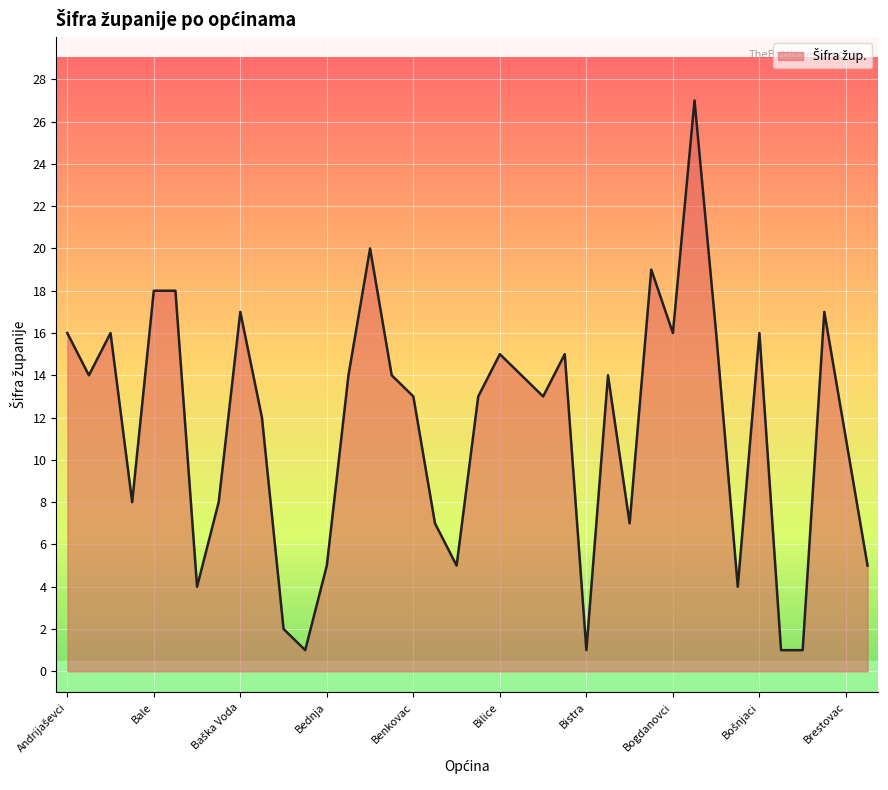

How many series are shown in this chart?

1